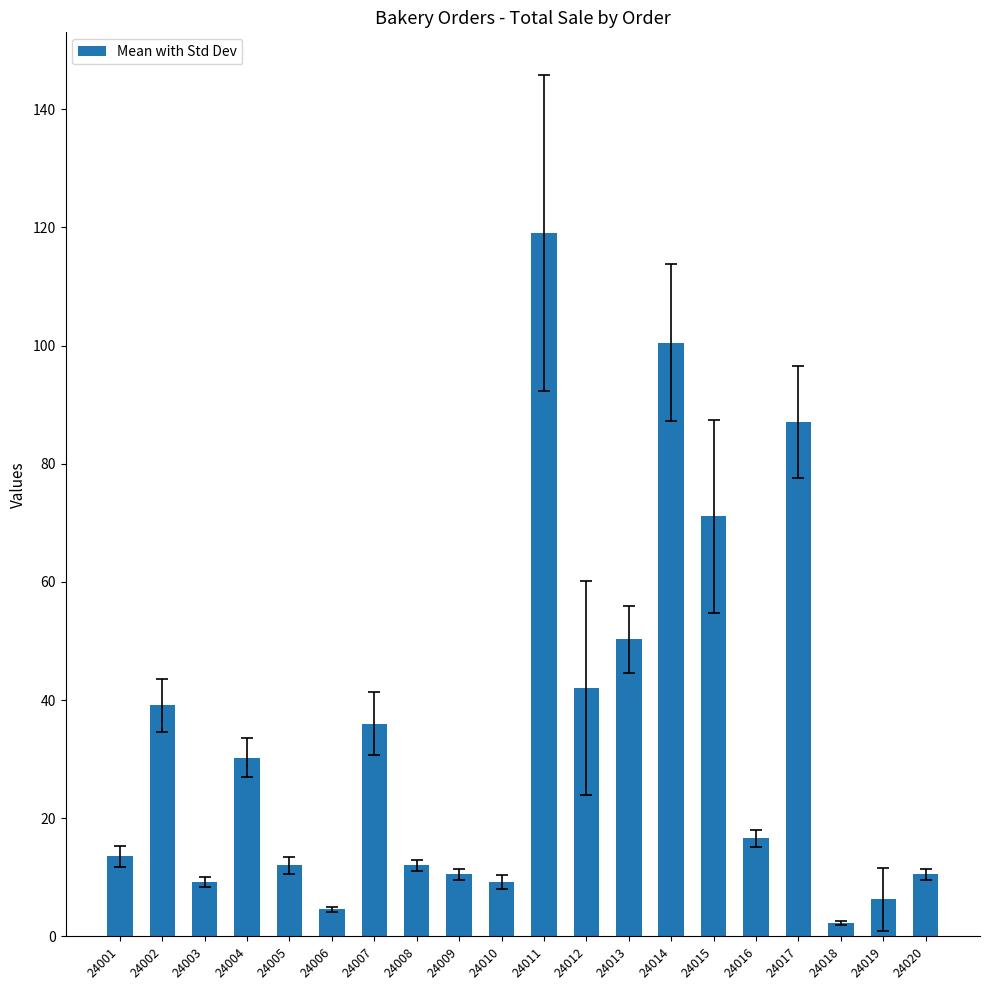

What is the value of the 2nd bar from the left?

39.1